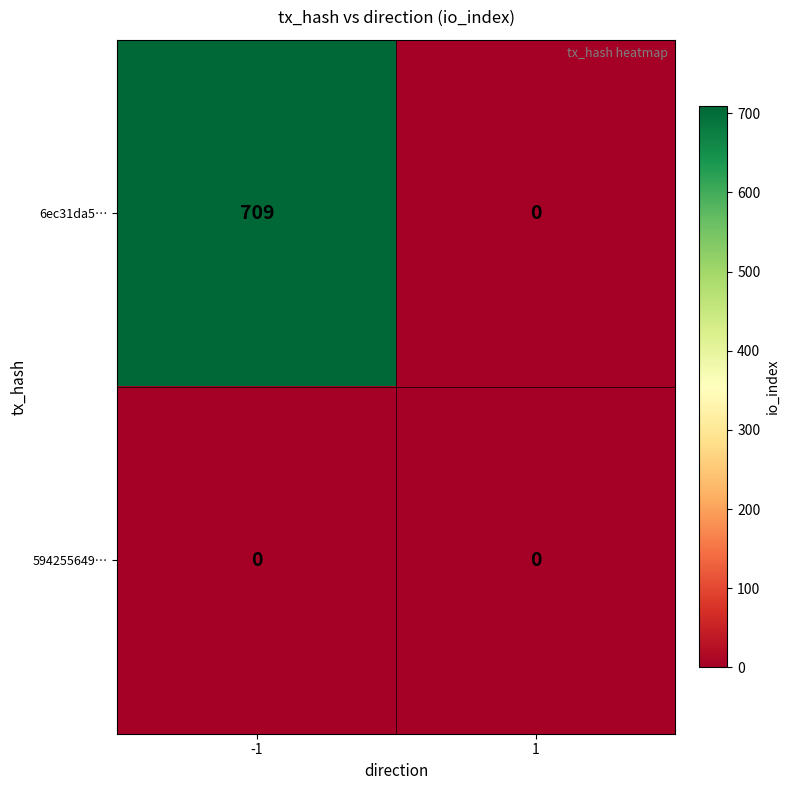

The value of 6ec31da5… at 1 is 256. True or false?

False